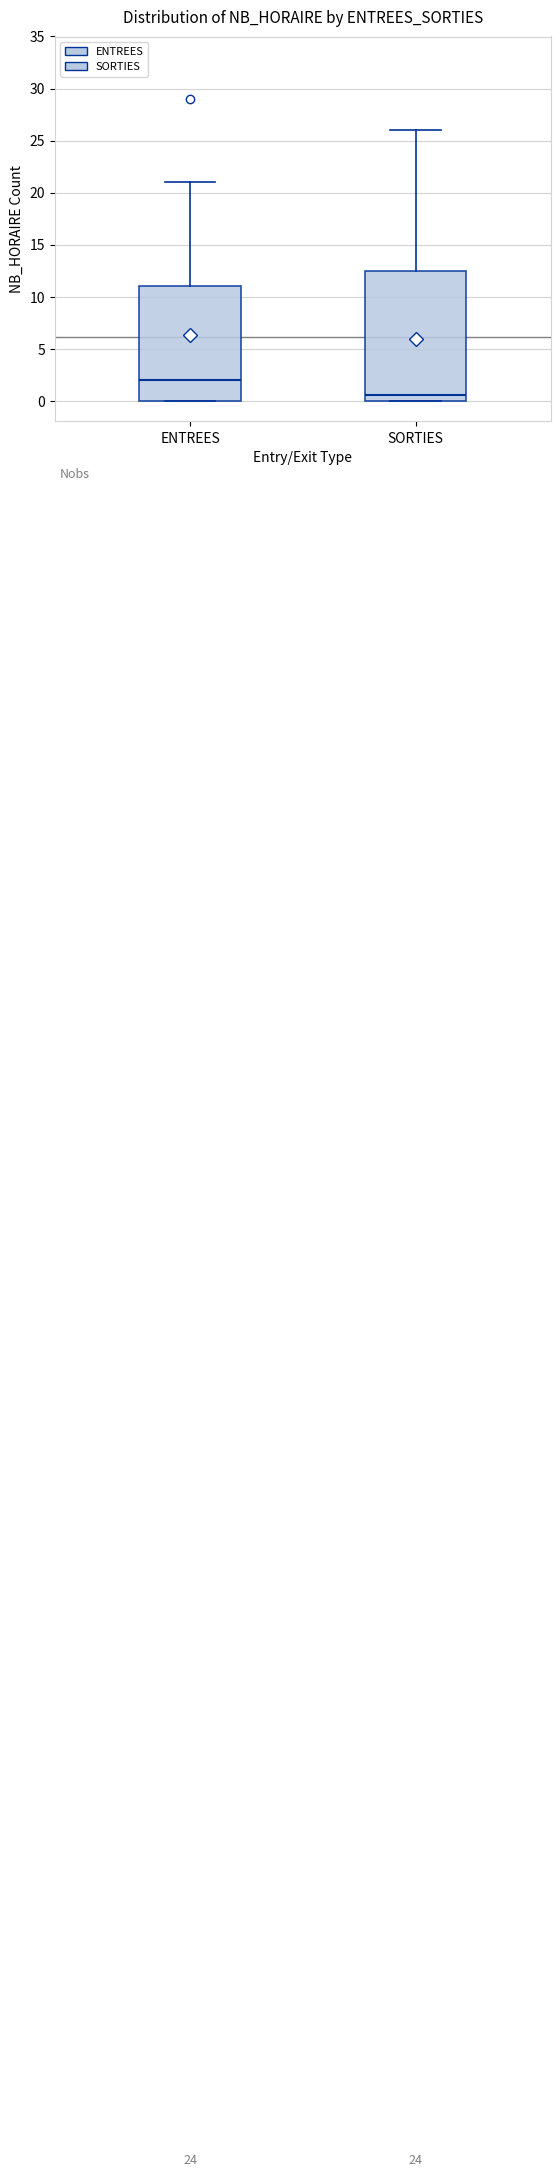

Reading left to right, read every box against the y-axis: the position of its median line, the range the box covers, and the ends of its whiskers. The values are not printed on the chart, so give them approximately, as read against the axis.

ENTREES: median 2.0, box 0.0 to 11.0, whiskers 0.0 to 21.0
SORTIES: median 0.5, box 0.0 to 12.5, whiskers 0.0 to 26.0